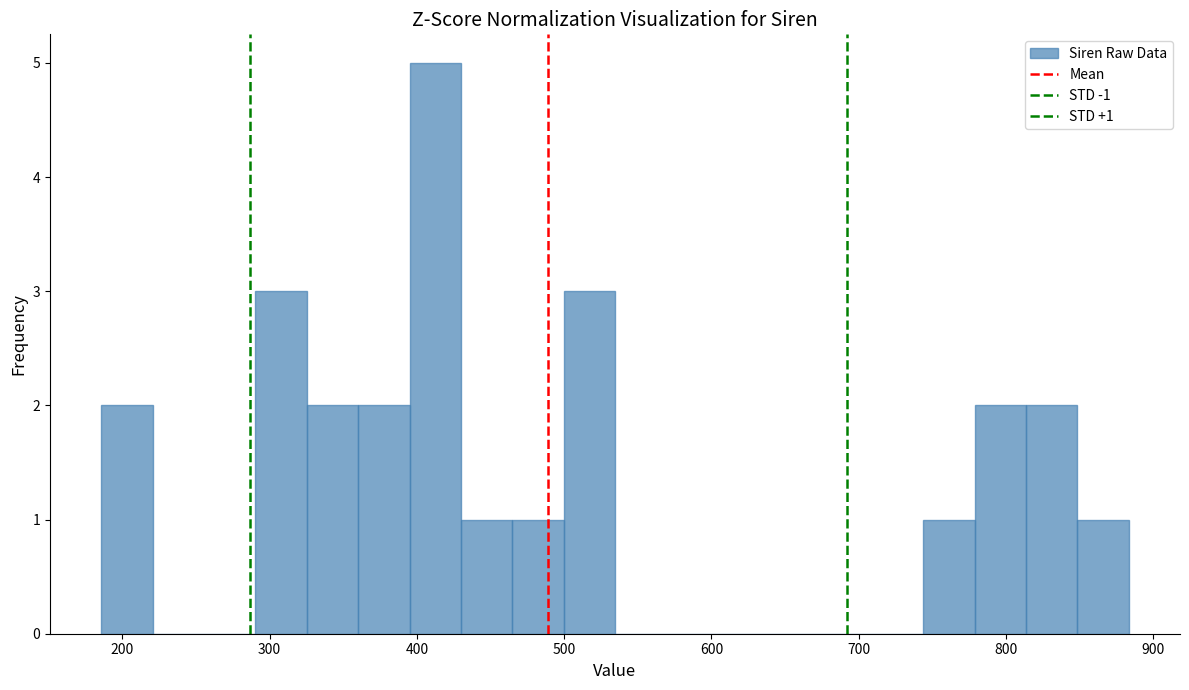

Around what value on the x-axis is the tallest bar? Give the approximate position of its centre, as read against the axis.

410